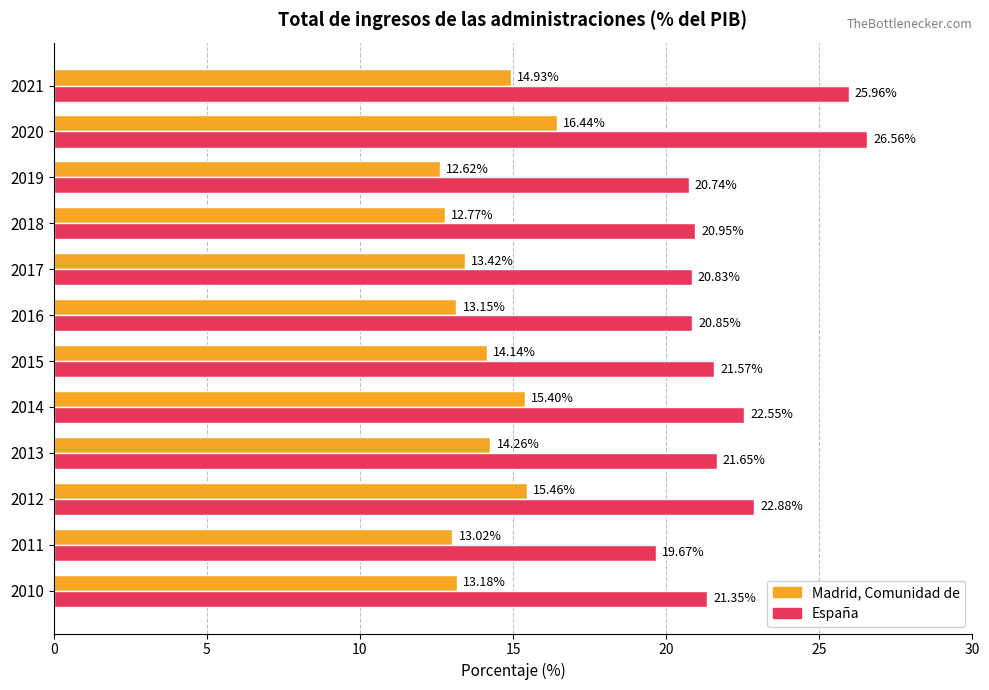

What is the average value of the Madrid, Comunidad de series?

14.1